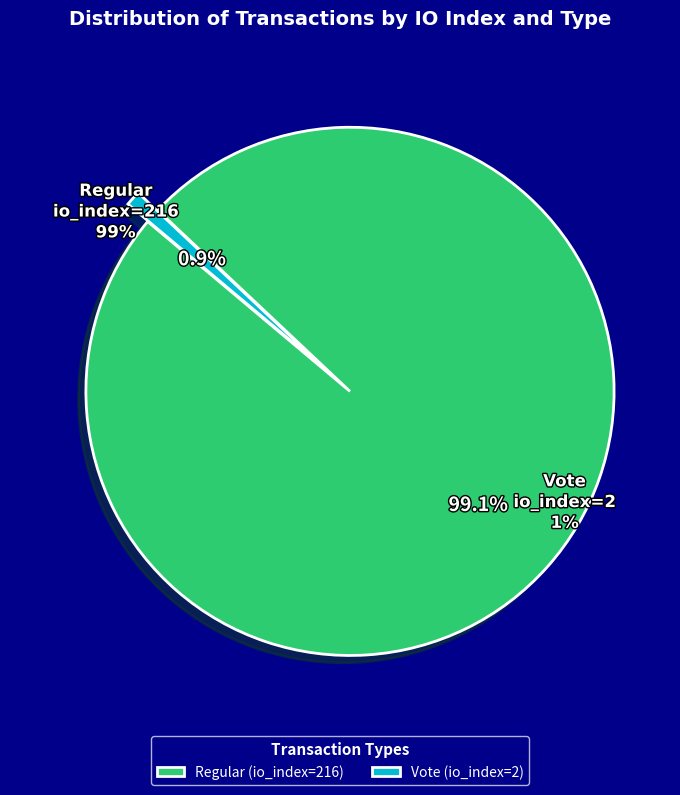

Is the sum of Vote (io_index=2) and Regular (io_index=216) greater than half?

Yes